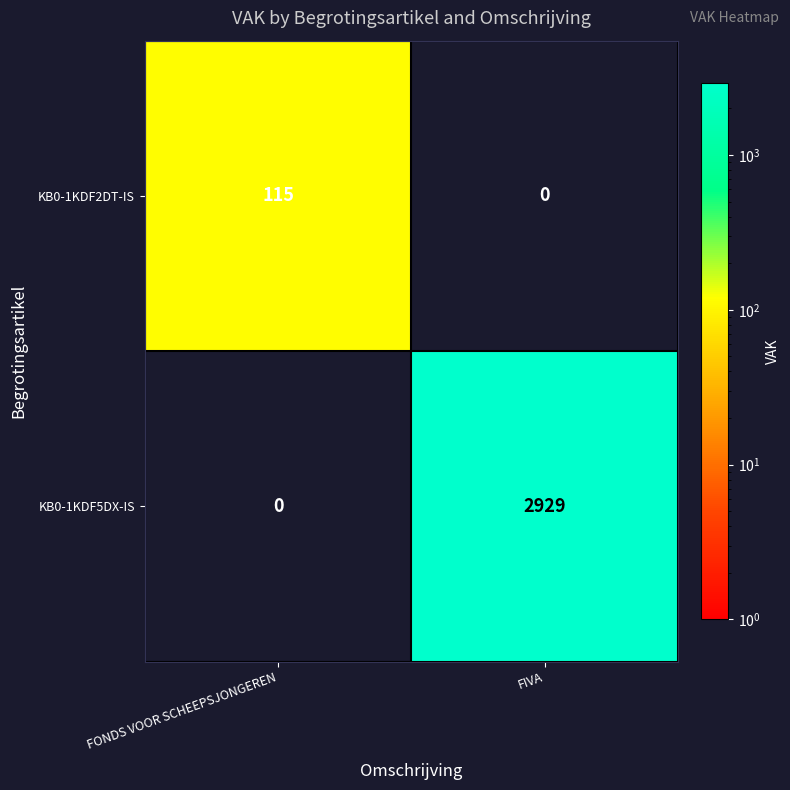

Reading left to right, extract all data points from this chart.

KB0-1KDF2DT-IS: 115	0
KB0-1KDF5DX-IS: 0	2929